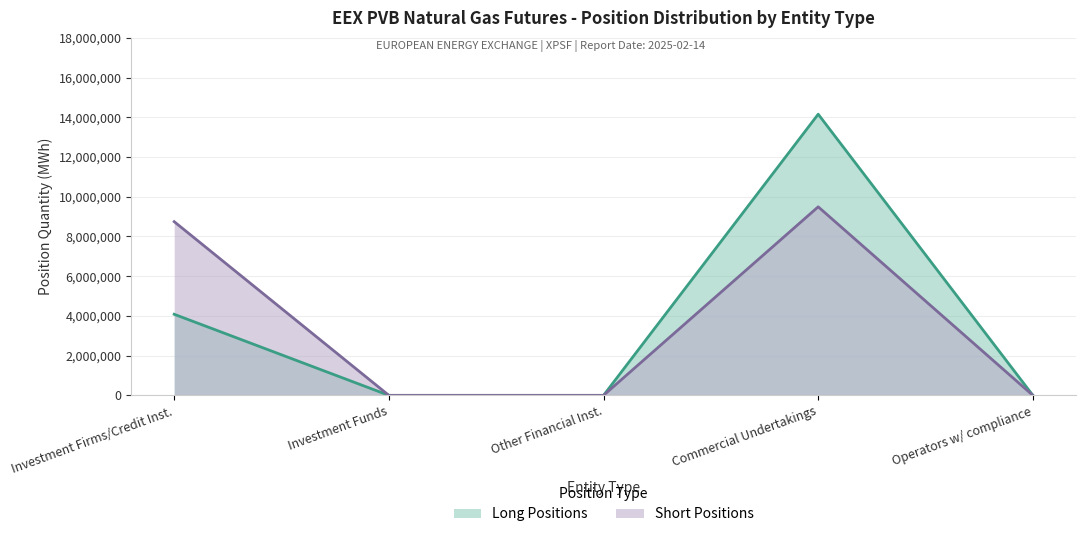

What is the highest value of the Short Positions series?

9493216